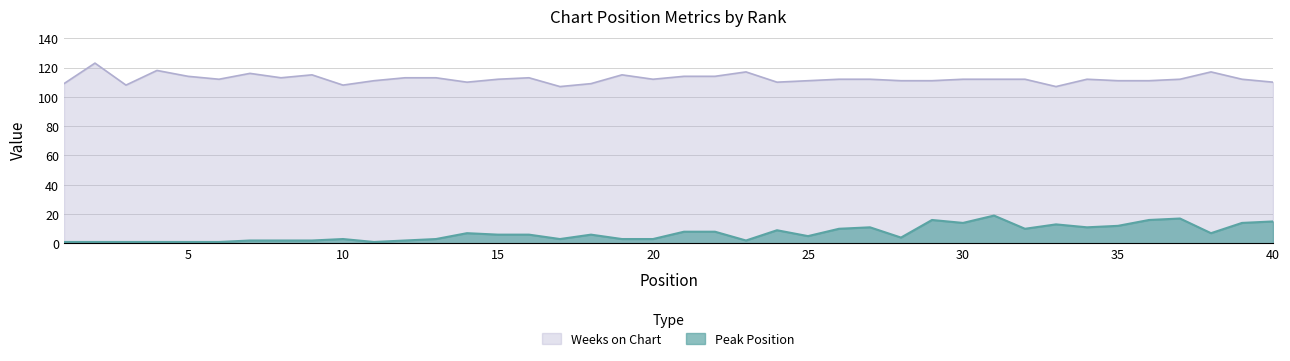

How many lines are shown in the chart?

2